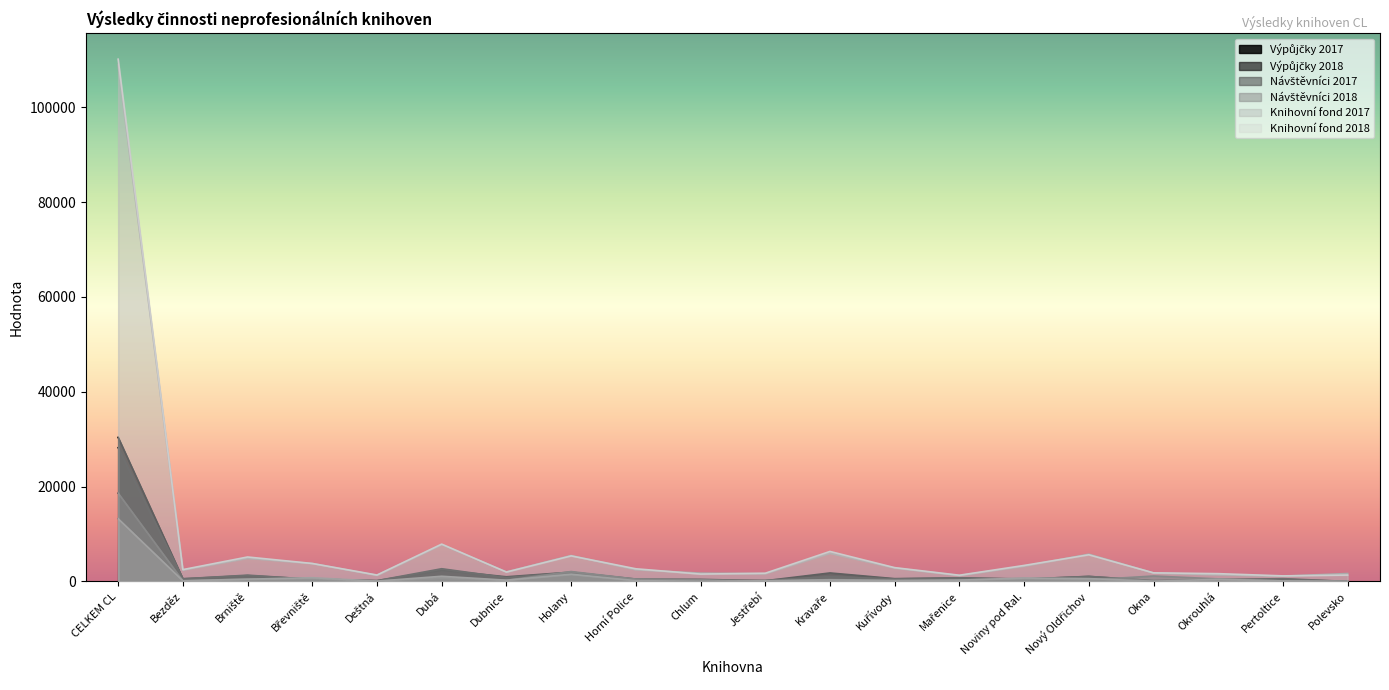

The Výpůjčky 2017 series shows 1953 at Holany. True or false?

True